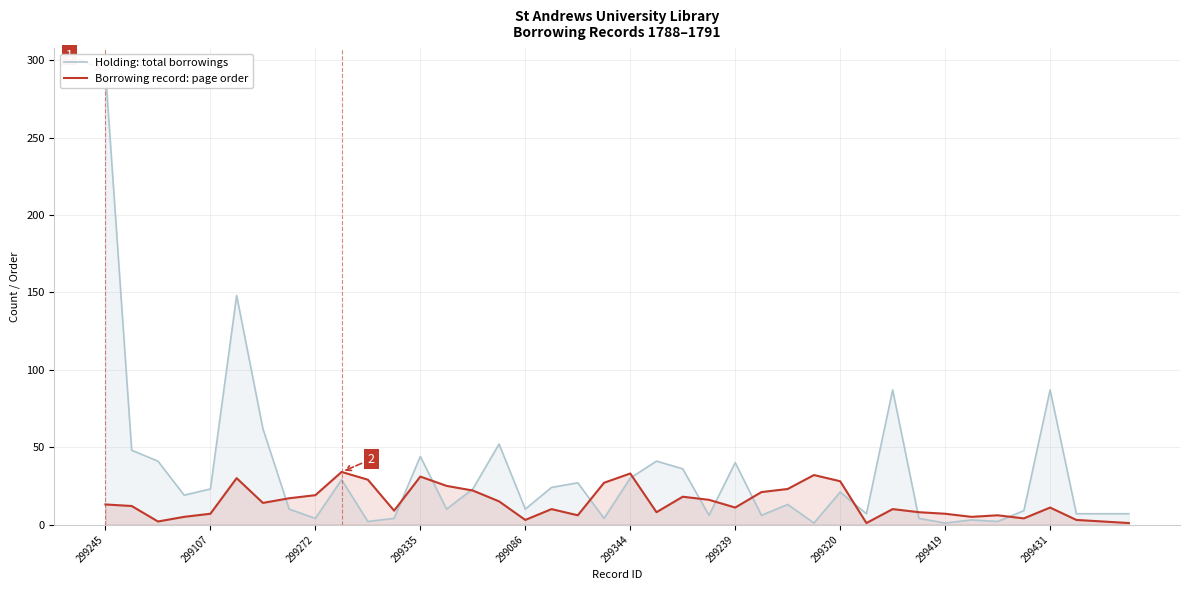

The Borrowing record: page order series shows 34 at 299272. True or false?

False